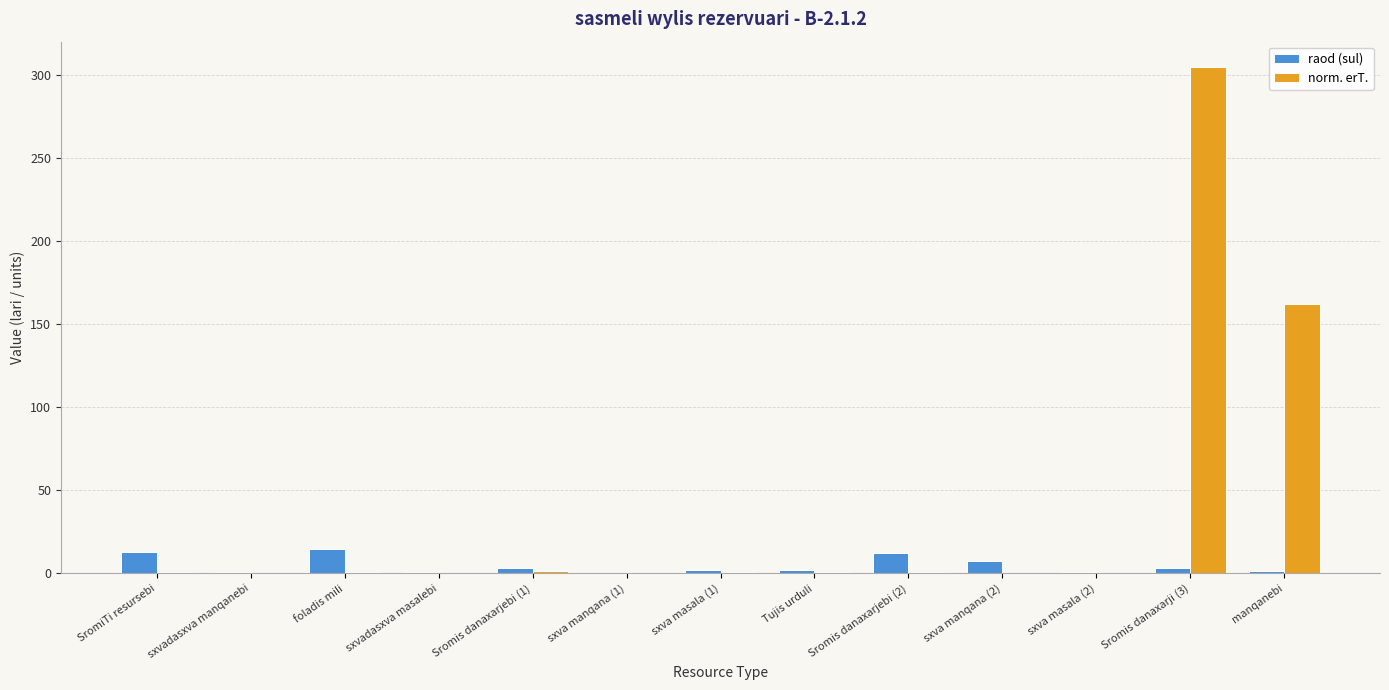

Are the bars grouped side by side (vs. stacked)?

Yes